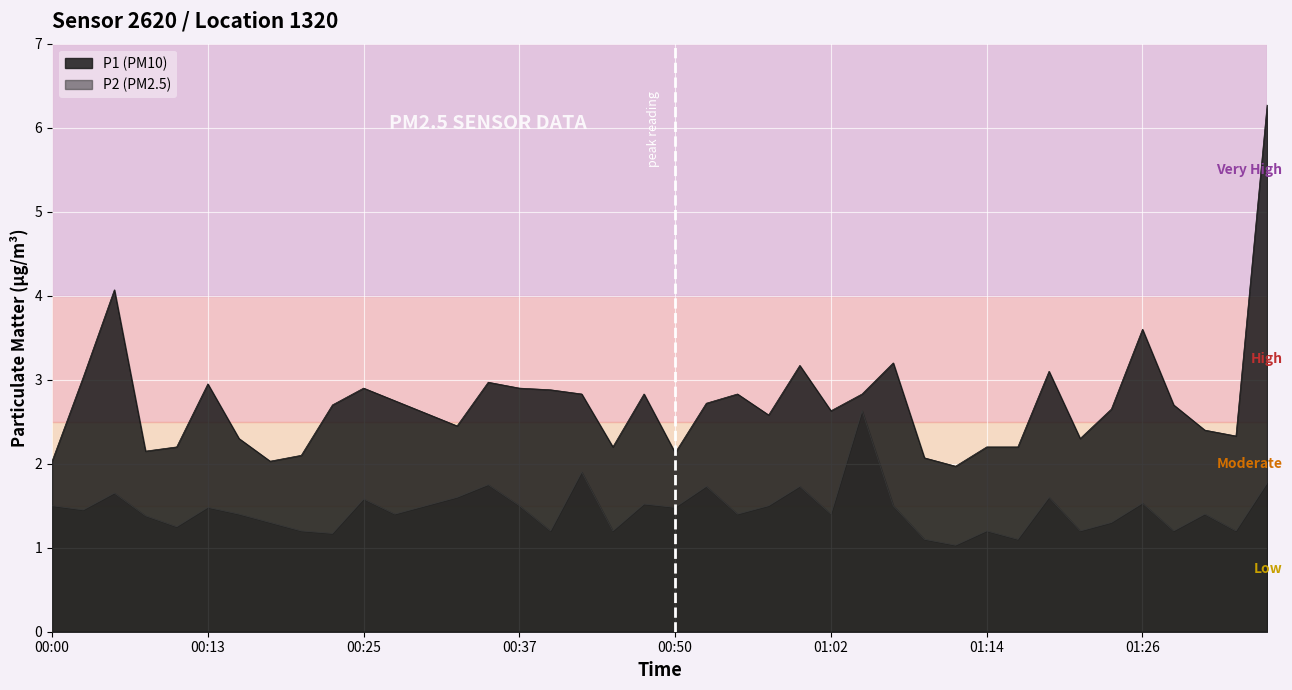

How many values in the P1 series are below 2?

1